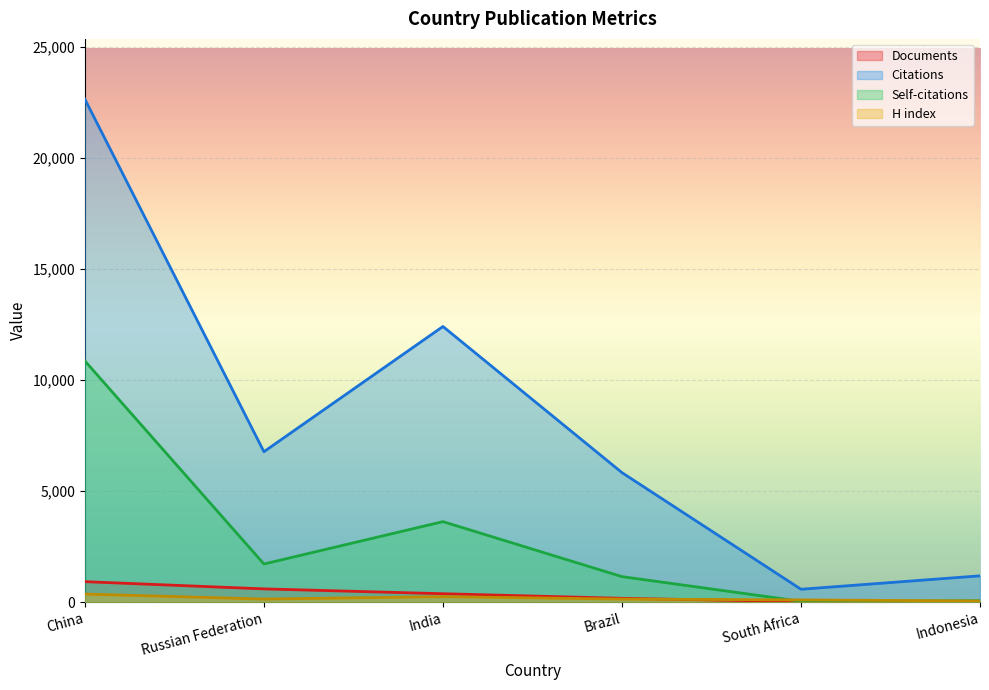

Count the number of data series in this chart.

4